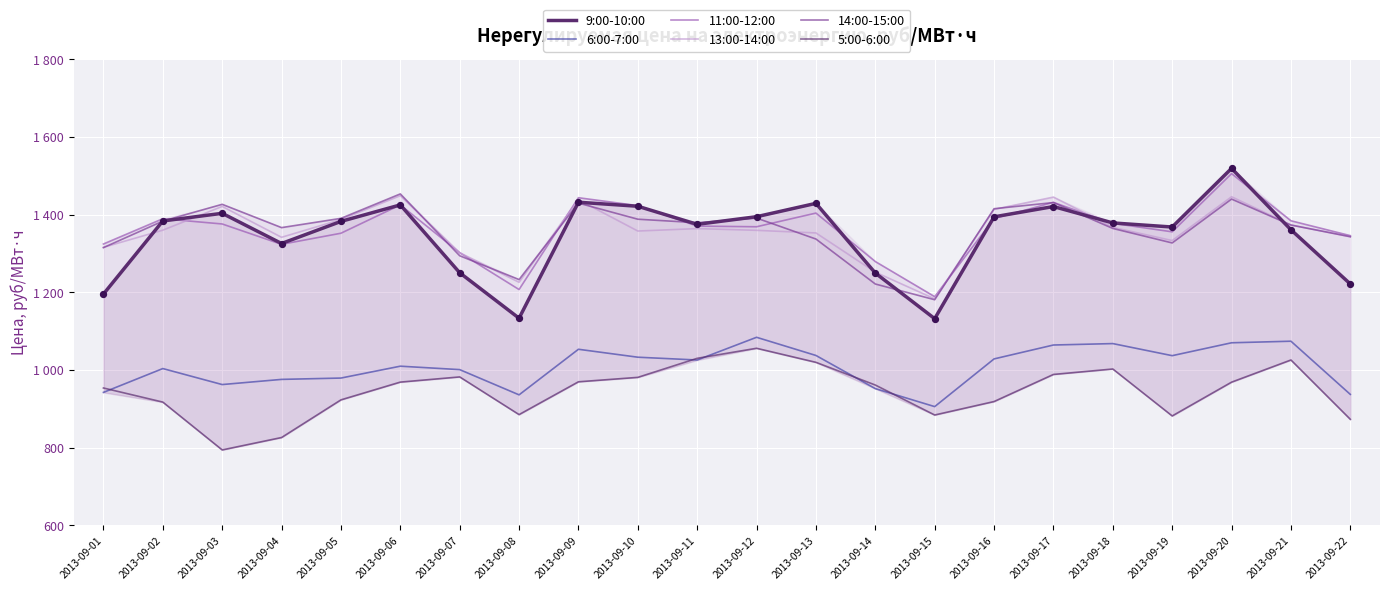

Which series contains the lowest Y value?

5:00-6:00